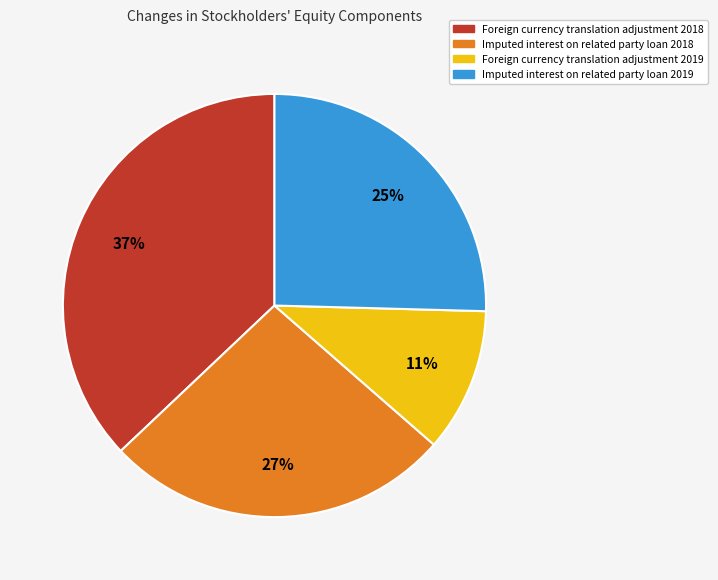

Does Imputed interest on related party loan 2018 account for over 50% of the chart?

No